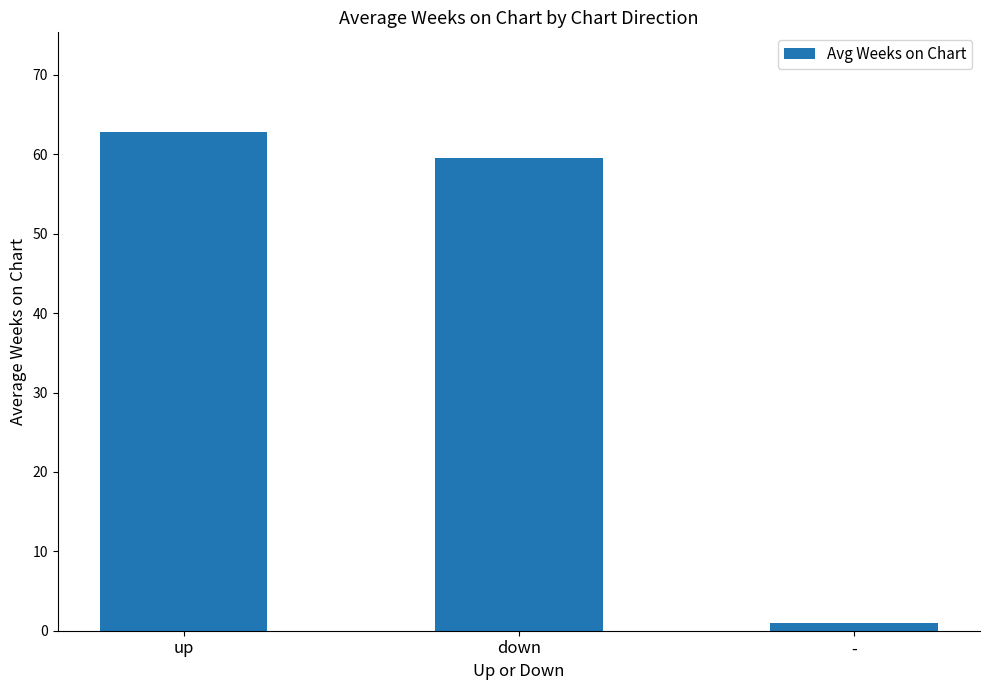

Are the bars horizontal?

No